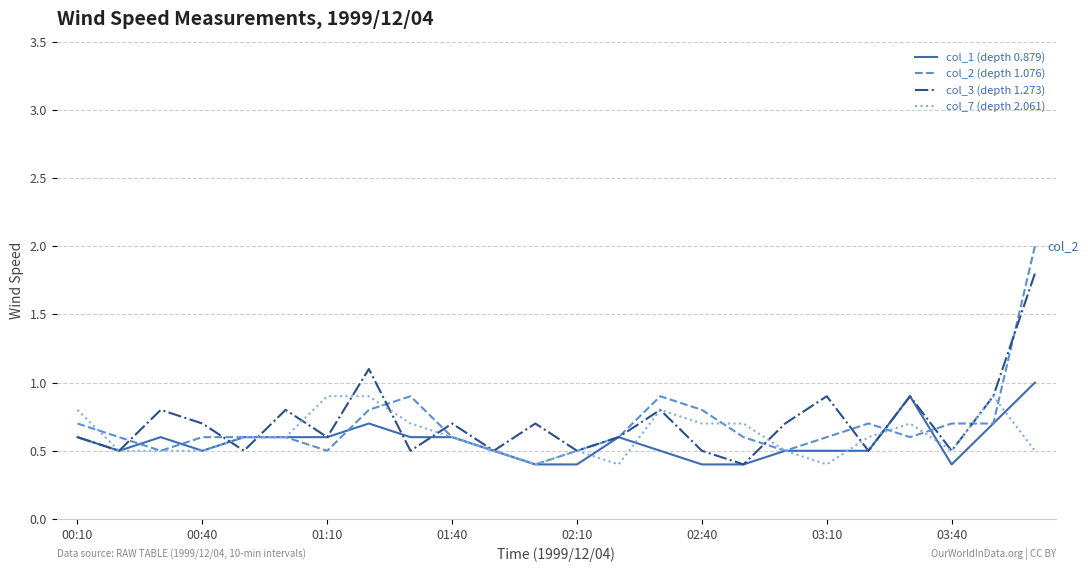

What is the minimum value shown in the chart?

0.4